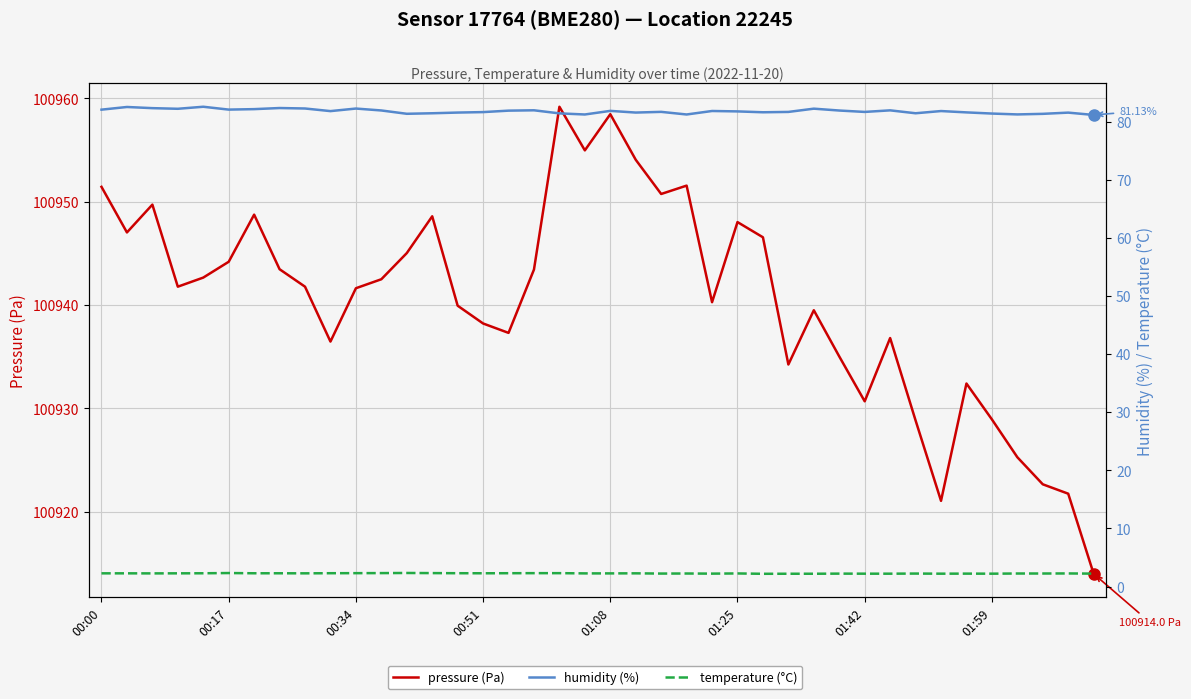

True or false: pressure (Pa) has more than 0 interior local peaks.

True